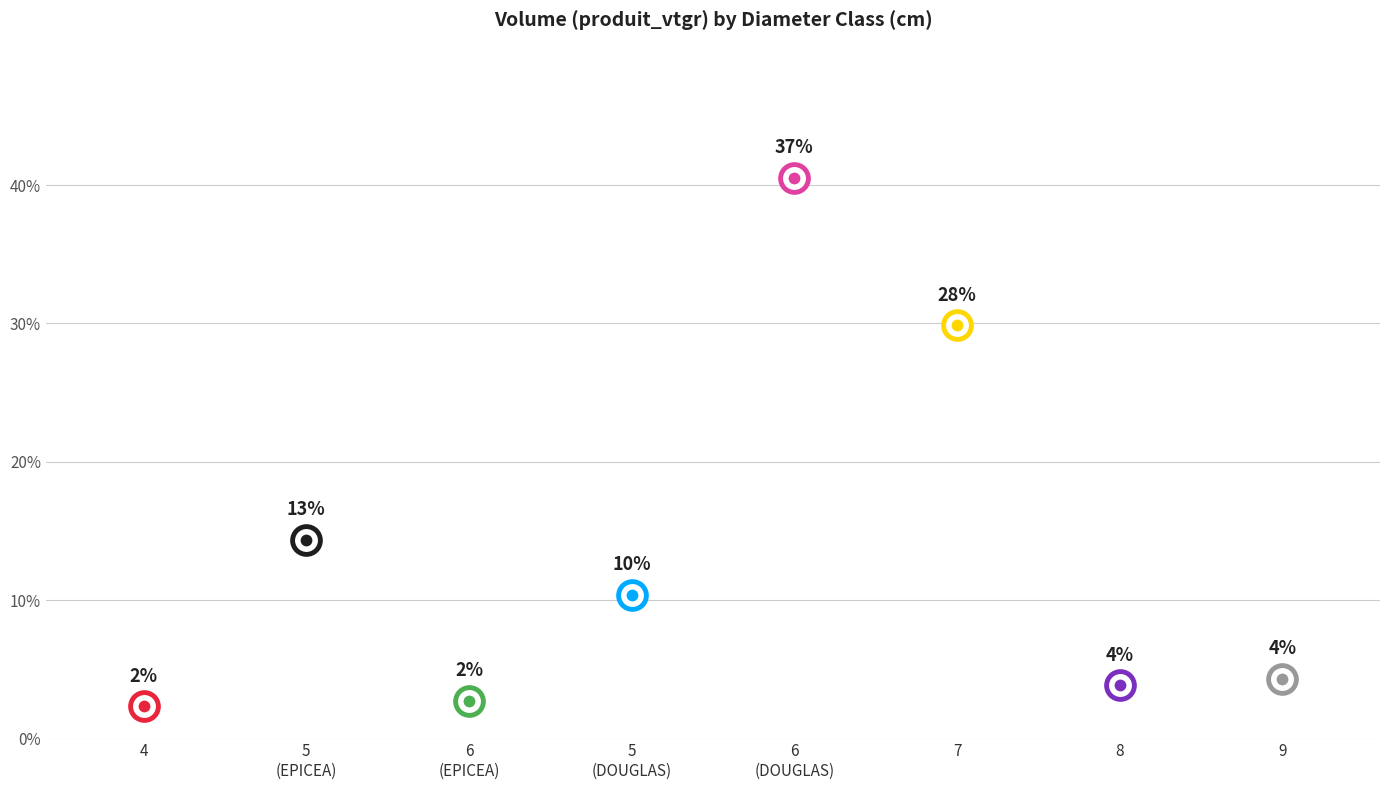

Is the value of produit_vtgr at 4 greater than the value of produit_nbre at 7?

No